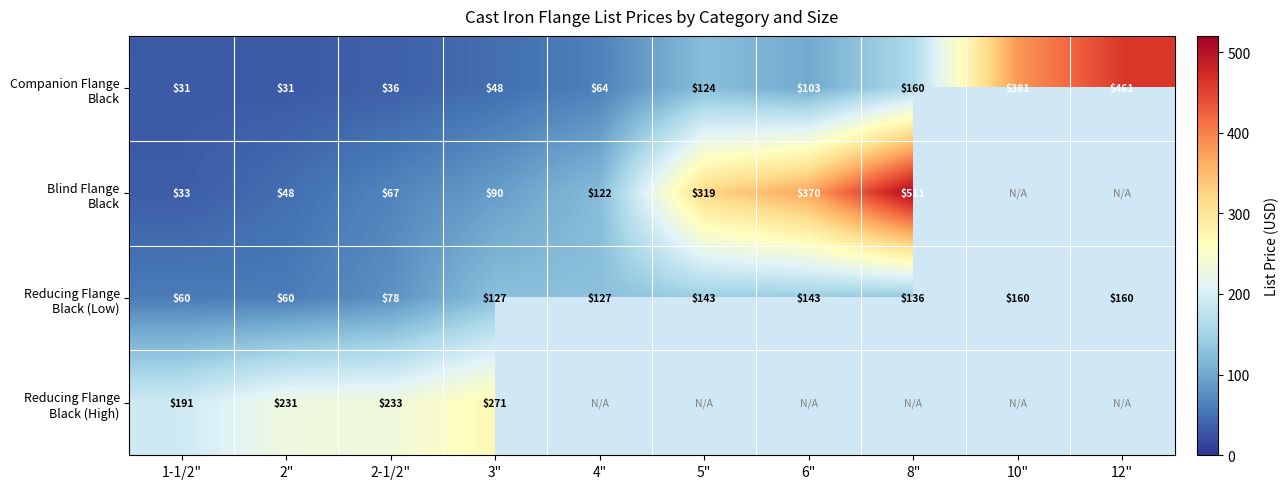

Which series changed the most between 3" and 8"?

Blind Flange Black